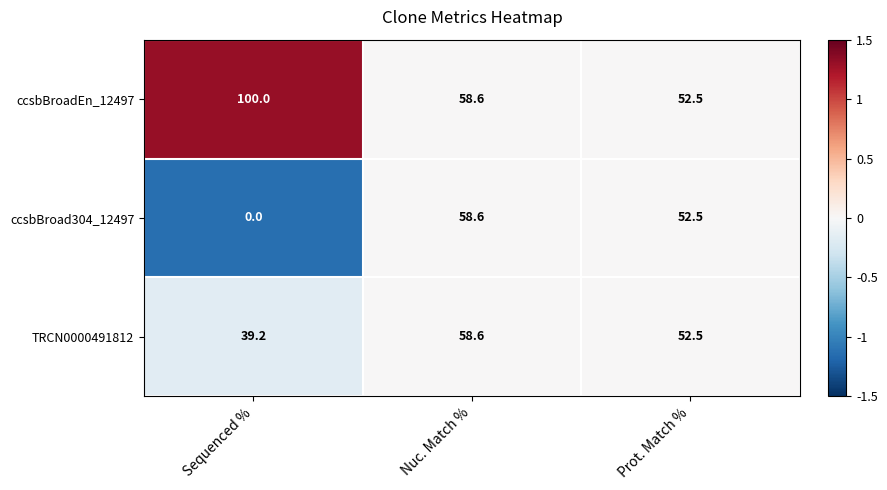

At how many categories does at least one series exceed 0?

3